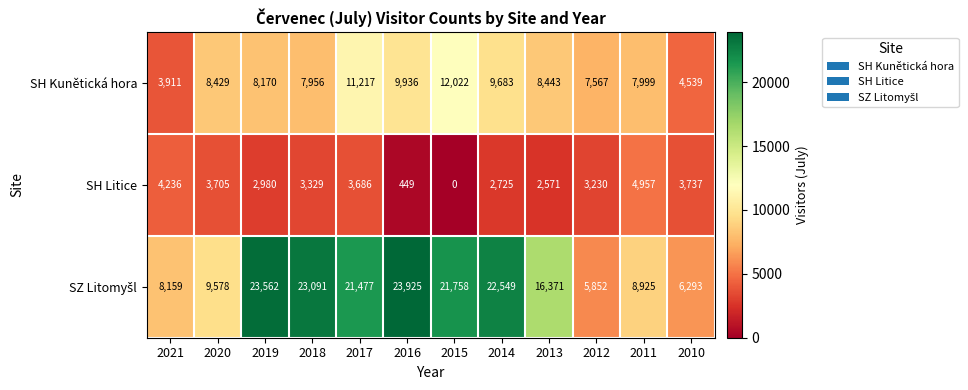

List the labels in order of SH Litice value, largest first.

2011, 2021, 2010, 2020, 2017, 2018, 2012, 2019, 2014, 2013, 2016, 2015